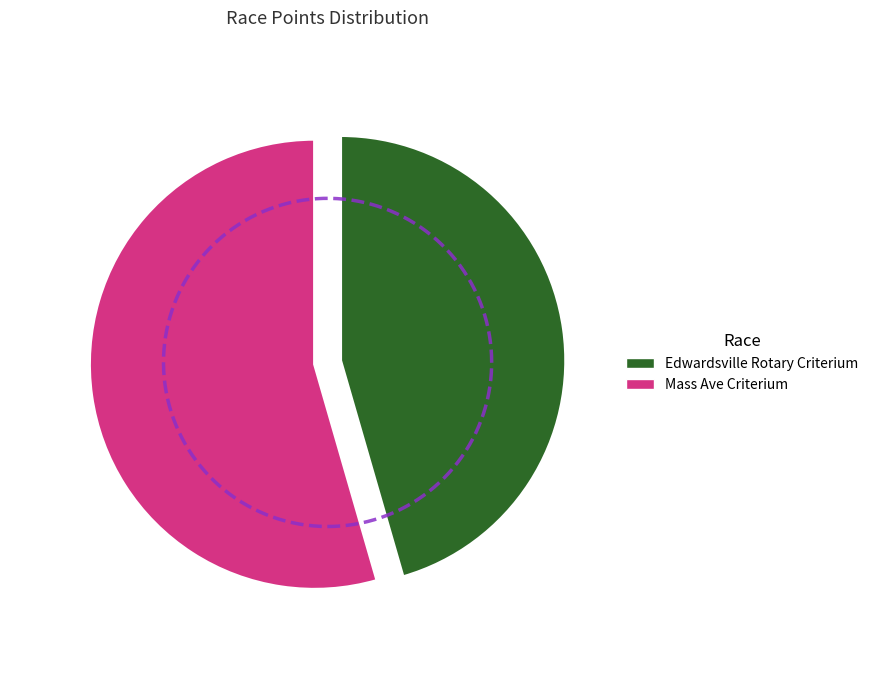

What is the ratio of the value at Mass Ave Criterium to the value at Edwardsville Rotary Criterium?

1.2